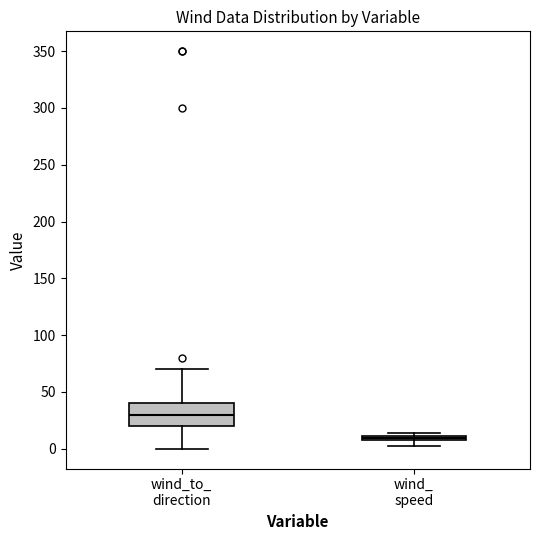

Which box's median line is the highest?

wind_to_ direction